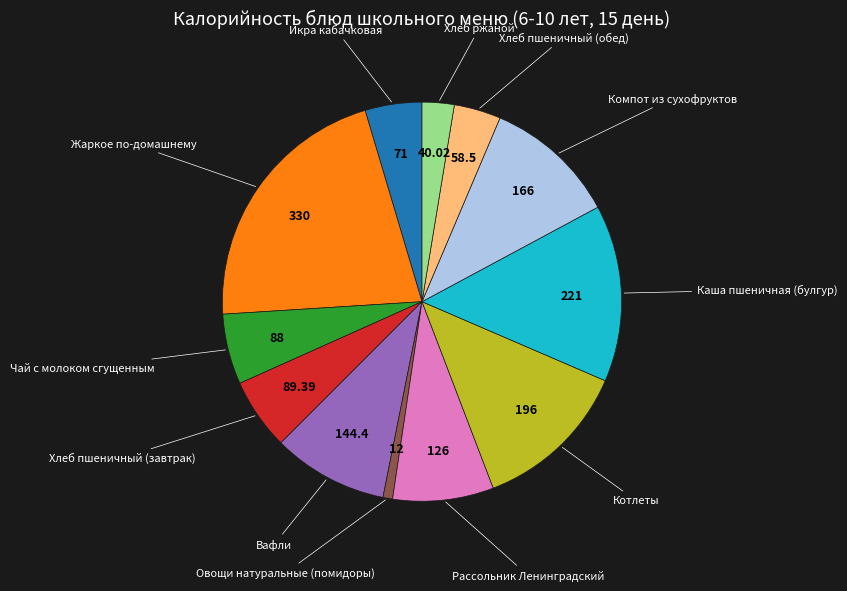

Is there any slice that represents more than half of the pie?

No